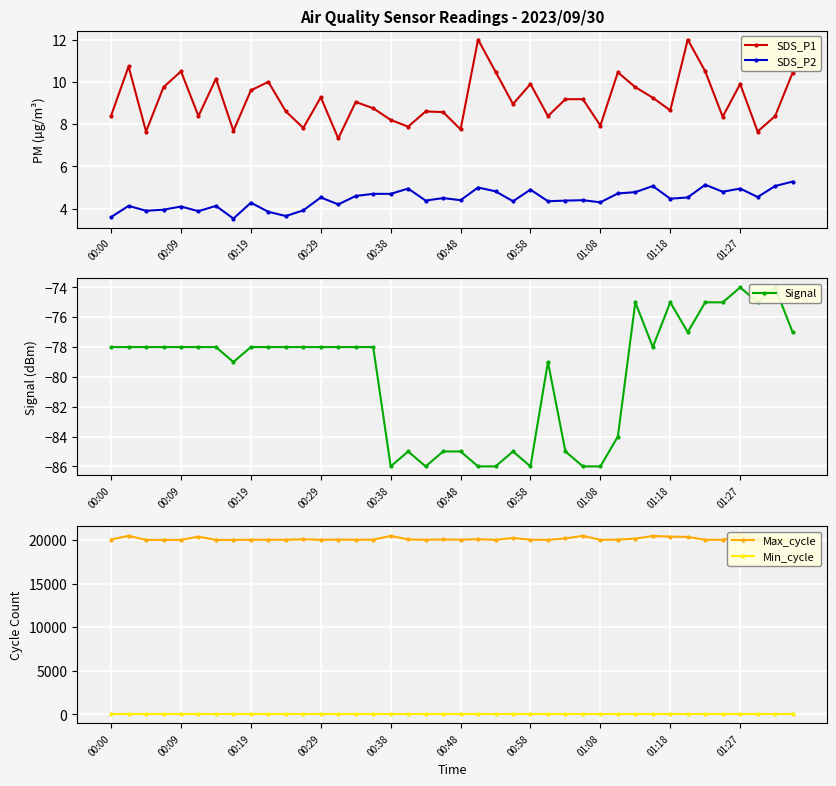

What is the difference between the maximum and minimum values in the Signal series?

12.0